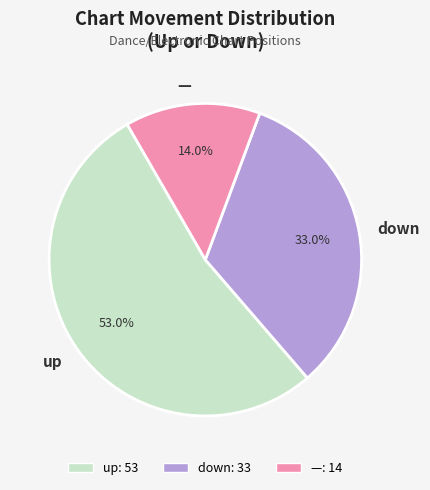

Which category accounts for the majority?

up